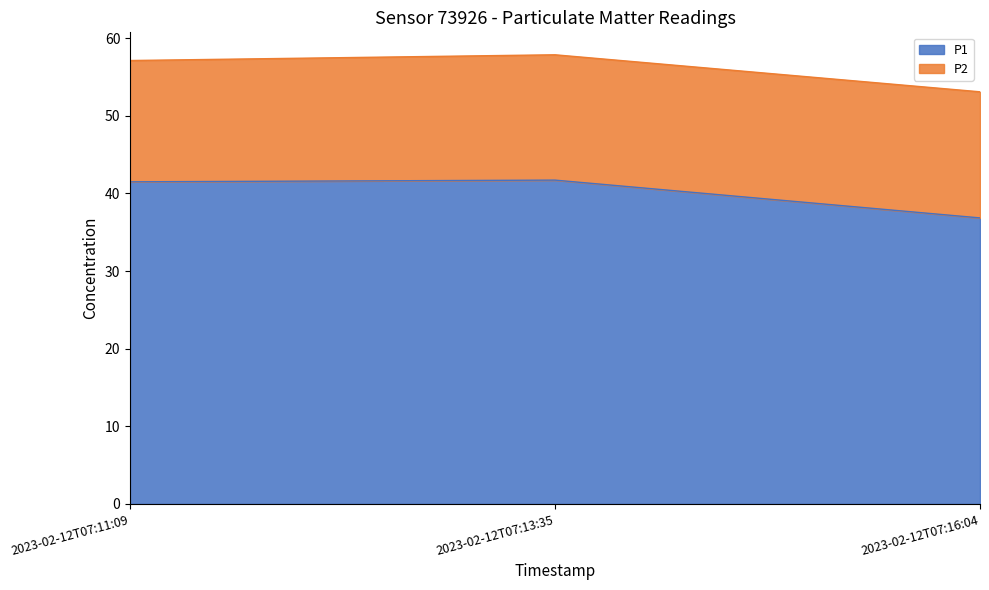

True or false: the data shows 41.7 at 2023-02-12T07:13:35.

True